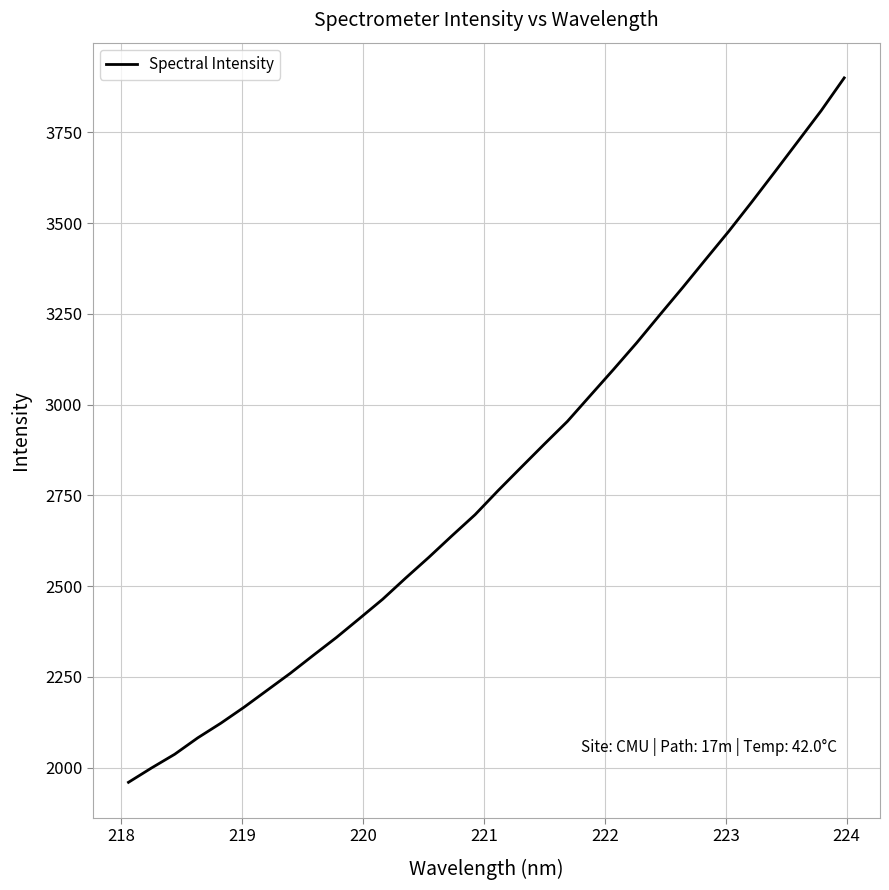

What is the maximum value shown in the chart?

3900.3